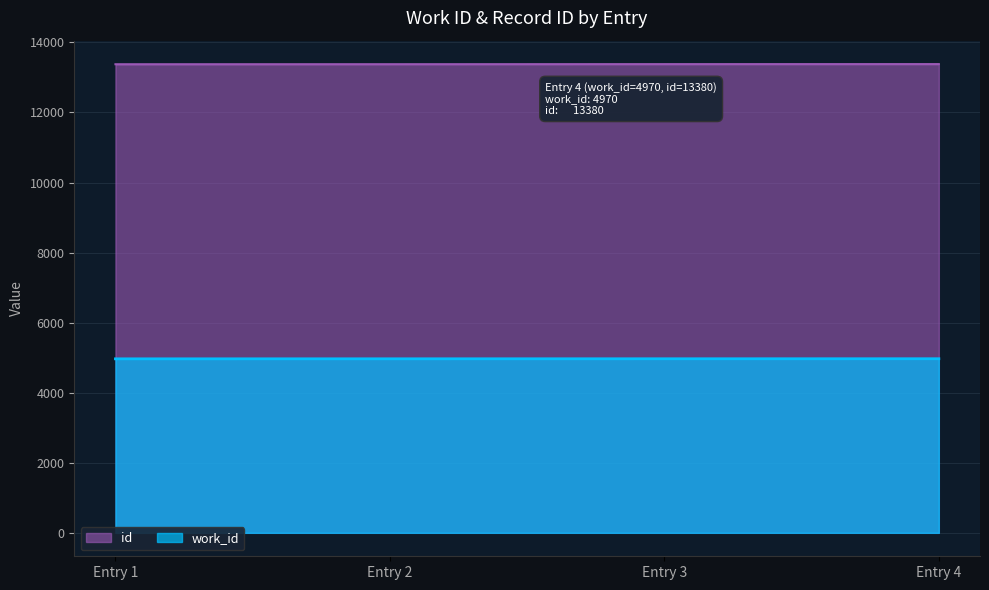

True or false: work_id and id intersect in this chart.

False